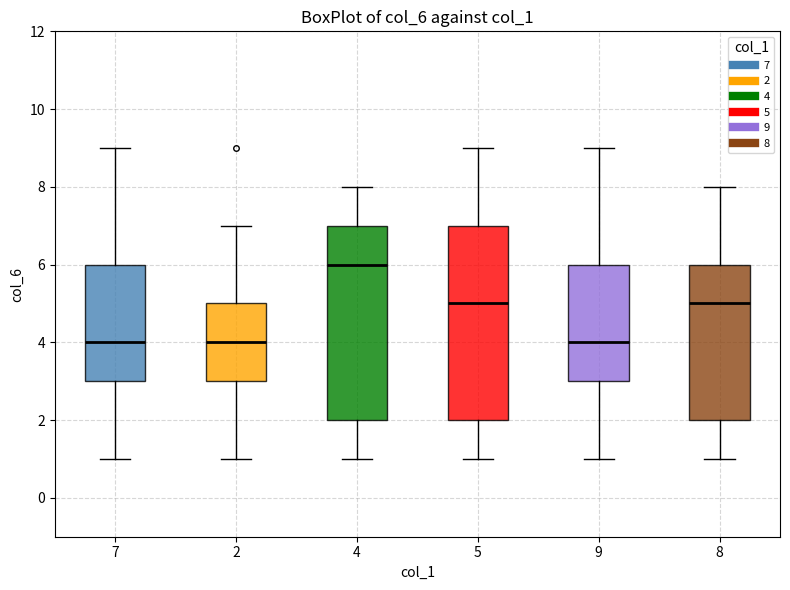

Reading left to right, transcribe this box plot: for each box, give where its median line is, the range the box spans, and where its two whiskers end, as read against the y-axis. The values are not printed on the chart, so give them approximately, as read against the axis.

7: median 4, box 3 to 6, whiskers 1 to 9
2: median 4, box 3 to 5, whiskers 1 to 7
4: median 6, box 2 to 7, whiskers 1 to 8
5: median 5, box 2 to 7, whiskers 1 to 9
9: median 4, box 3 to 6, whiskers 1 to 9
8: median 5, box 2 to 6, whiskers 1 to 8